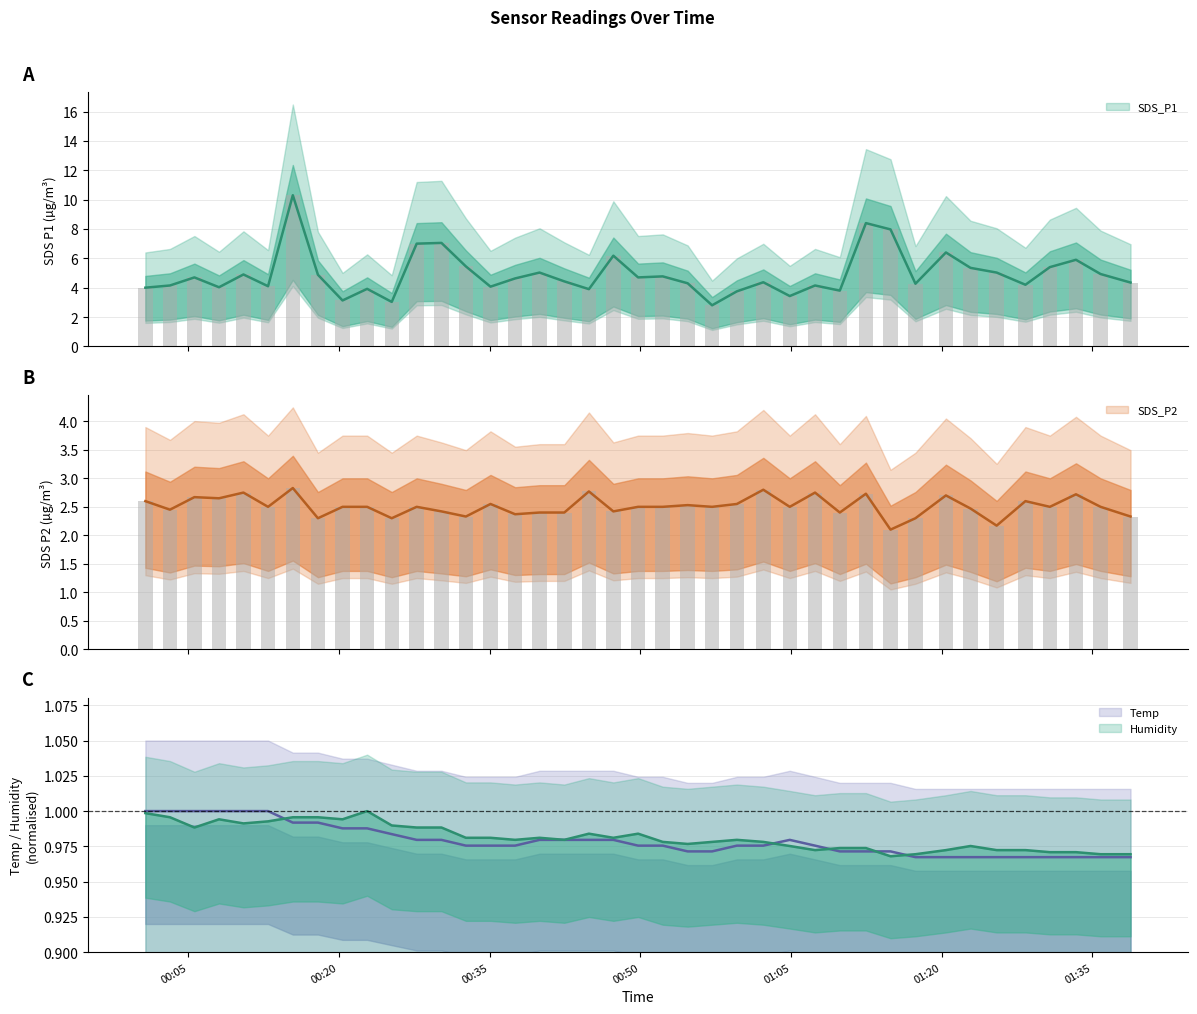

Does the chart contain stacked bars?

No